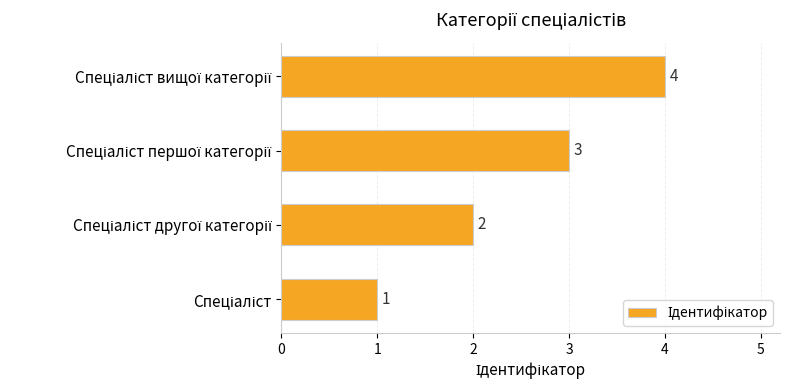

What is the difference between the maximum and minimum values?

3